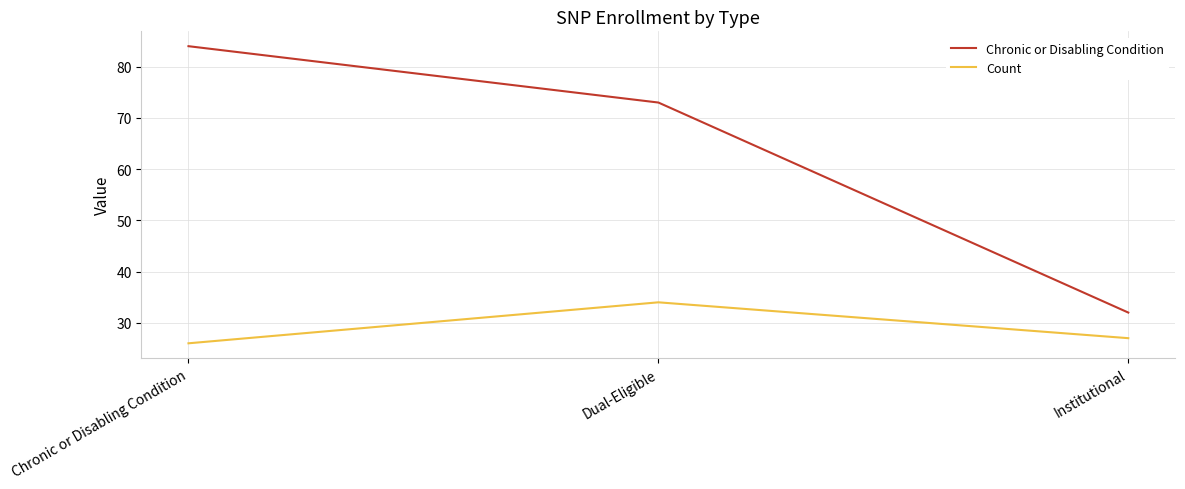

Is this an area chart (filled region under the line)?

No